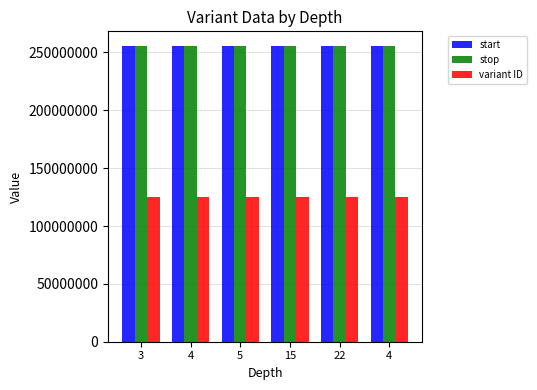

What is the difference between the maximum and second lowest values in the variant ID series?

4